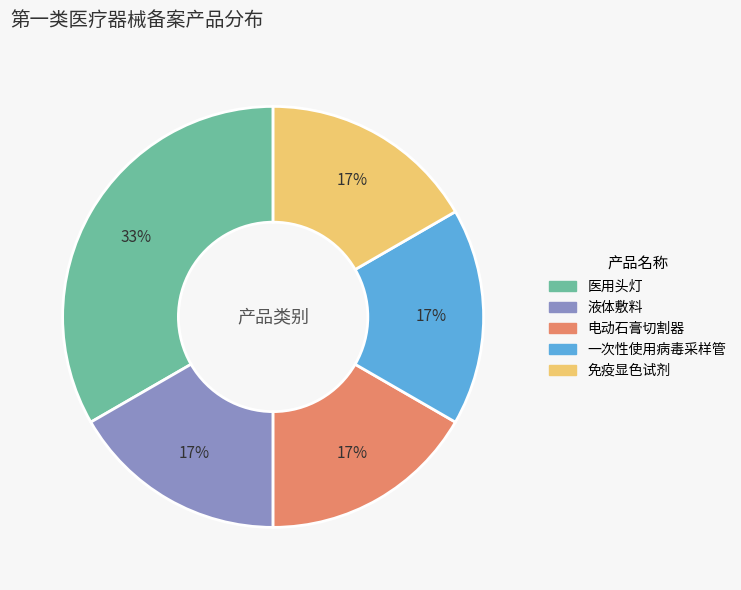

True or false: 免疫显色试剂 accounts for 29% of the total.

False